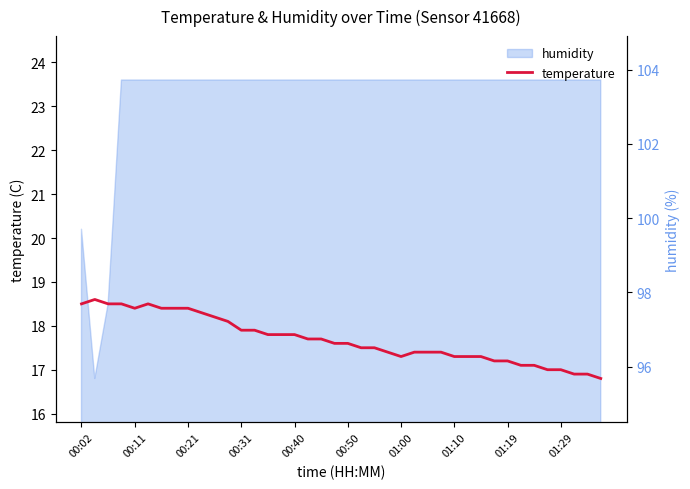

At which category does the data reach its first local peak?

00:11